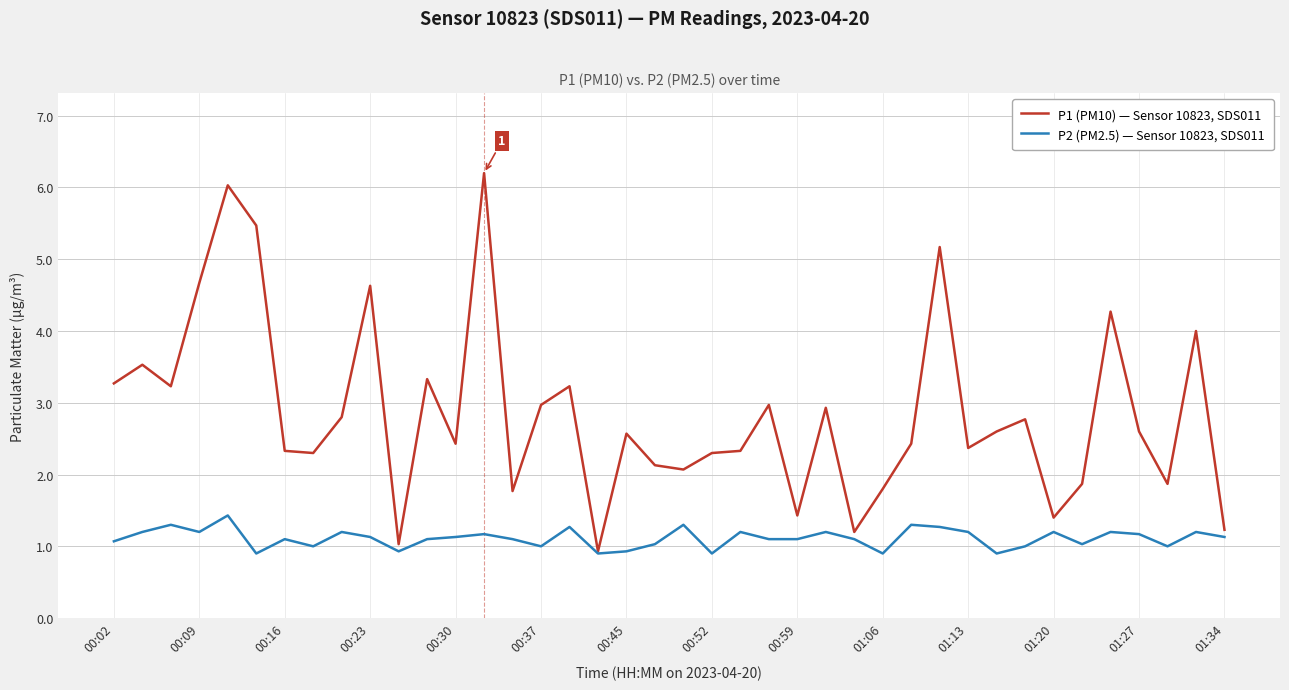

What is the average value of the P2 (PM2.5) — Sensor 10823, SDS011 series?

1.1